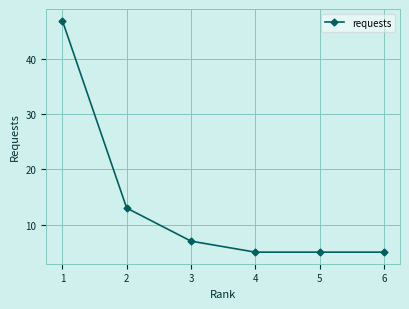

What is the average value?

14